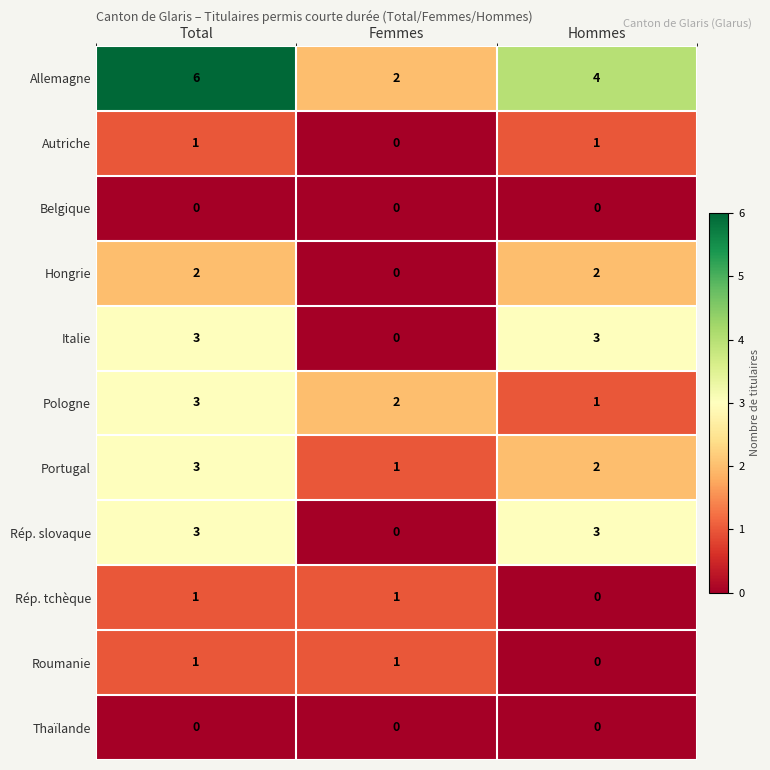

Which series has the largest total across all categories?

Allemagne